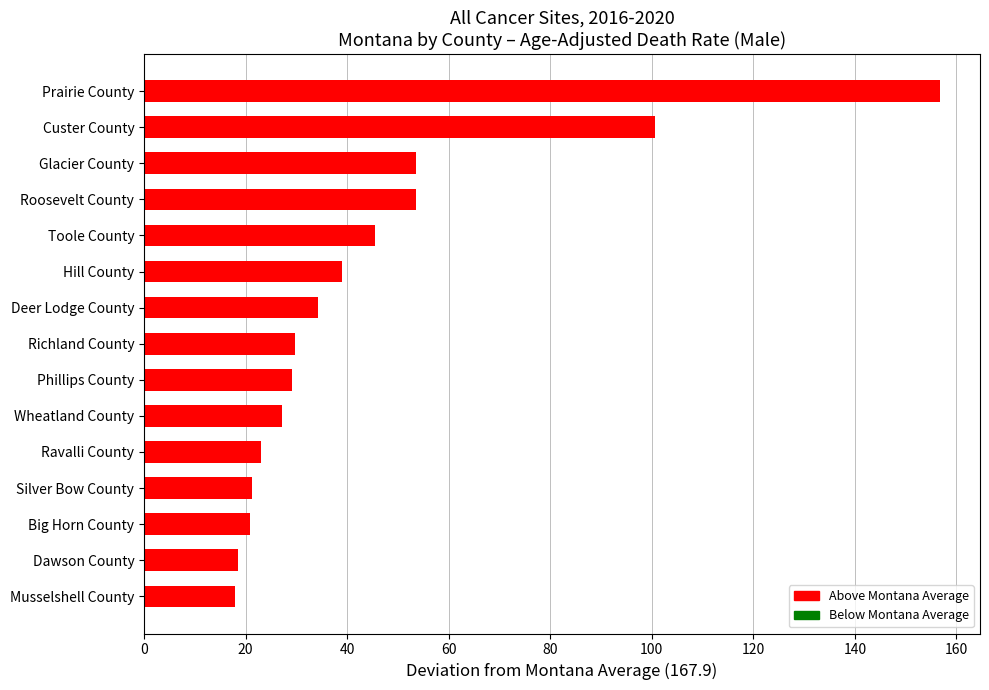

What is the change in value from Prairie County to Phillips County?

-127.7